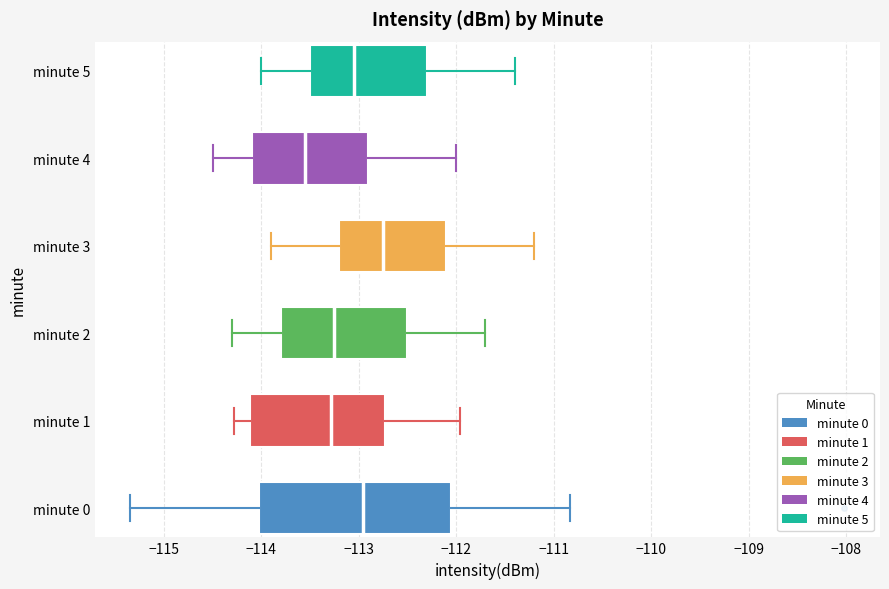

Reading bottom to top, transcribe this box plot: for each box, give where its median line is, the range the box spans, and where its two whiskers end, as read against the x-axis. The values are not printed on the chart, so give them approximately, as read against the axis.

minute 0: median -113.0, box -114.0 to -112.0, whiskers -115.3 to -110.8
minute 1: median -113.3, box -114.1 to -112.7, whiskers -114.3 to -112.0
minute 2: median -113.2, box -113.8 to -112.5, whiskers -114.3 to -111.7
minute 3: median -112.7, box -113.2 to -112.1, whiskers -113.9 to -111.2
minute 4: median -113.5, box -114.1 to -112.9, whiskers -114.5 to -112.0
minute 5: median -113.0, box -113.5 to -112.3, whiskers -114.0 to -111.4